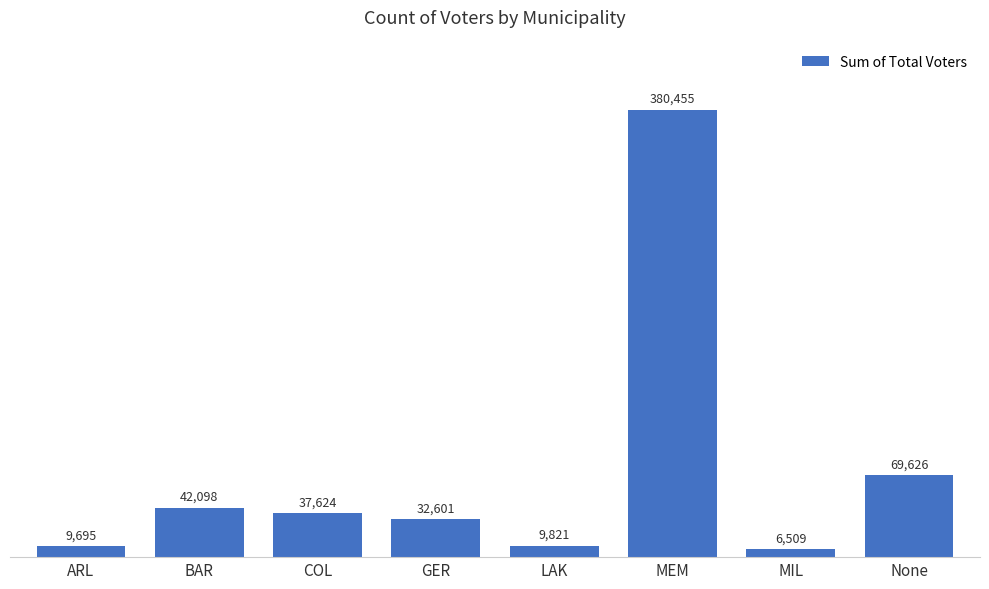

Reading left to right, what are all the values shown in this chart?

9695	42098	37624	32601	9821	380455	6509	69626